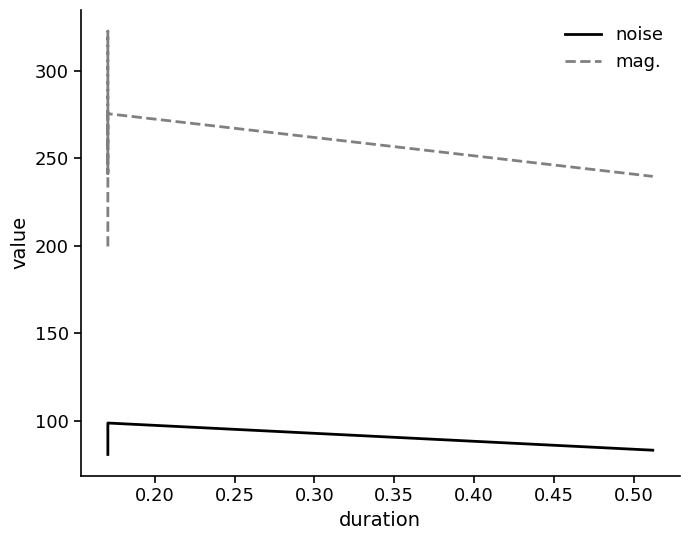

True or false: mag. and noise intersect in this chart.

False